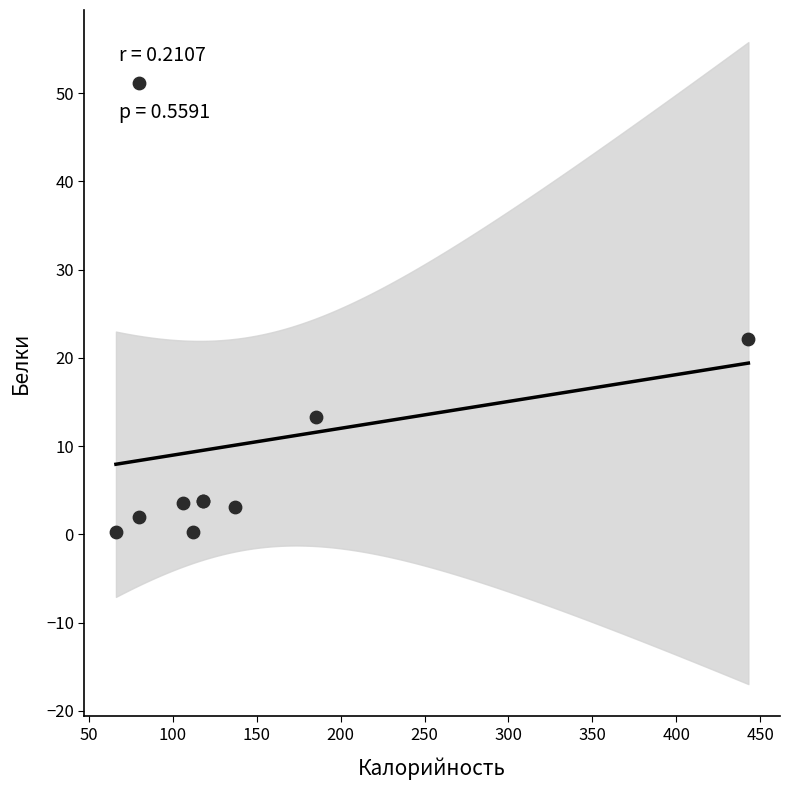

What Y value in the scatter plot is closest to 25?

22.1